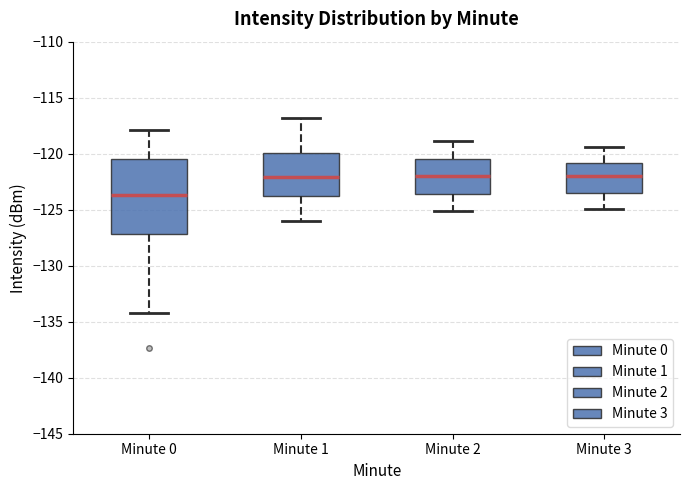

Reading left to right, transcribe this box plot: for each box, give where its median line is, the range the box spans, and where its two whiskers end, as read against the y-axis. The values are not printed on the chart, so give them approximately, as read against the axis.

Minute 0: median -123.5, box -127.0 to -120.5, whiskers -134.0 to -118.0
Minute 1: median -122.0, box -124.0 to -120.0, whiskers -126.0 to -117.0
Minute 2: median -122.0, box -123.5 to -120.5, whiskers -125.0 to -119.0
Minute 3: median -122.0, box -123.5 to -121.0, whiskers -125.0 to -119.5